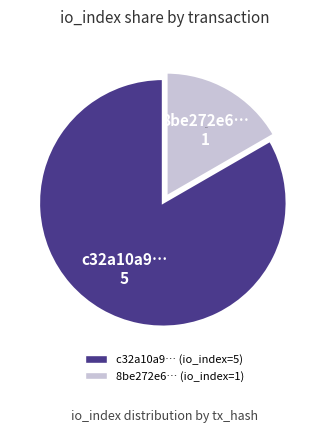

Is there any slice that represents more than half of the pie?

Yes